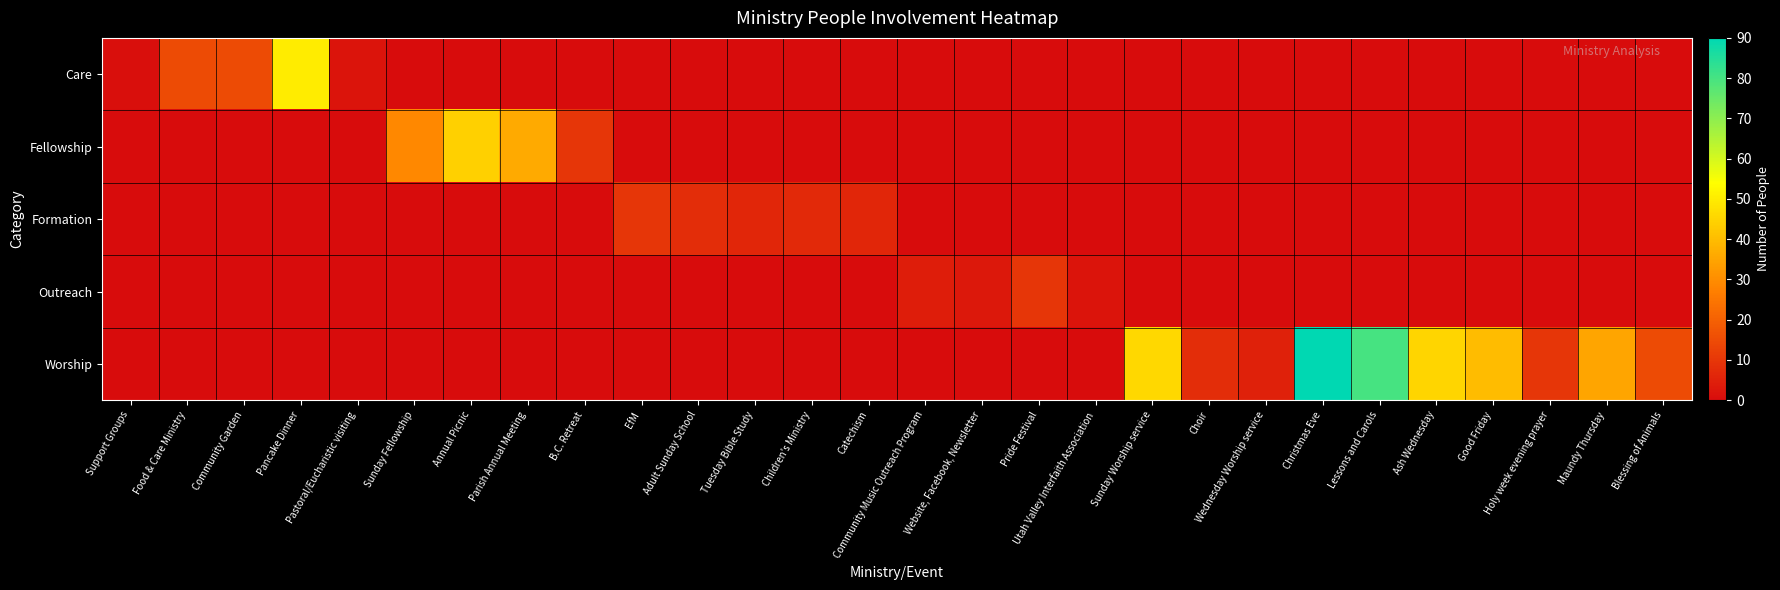

List the series in order of their peak value, lowest first.

Formation, Outreach, Fellowship, Care, Worship